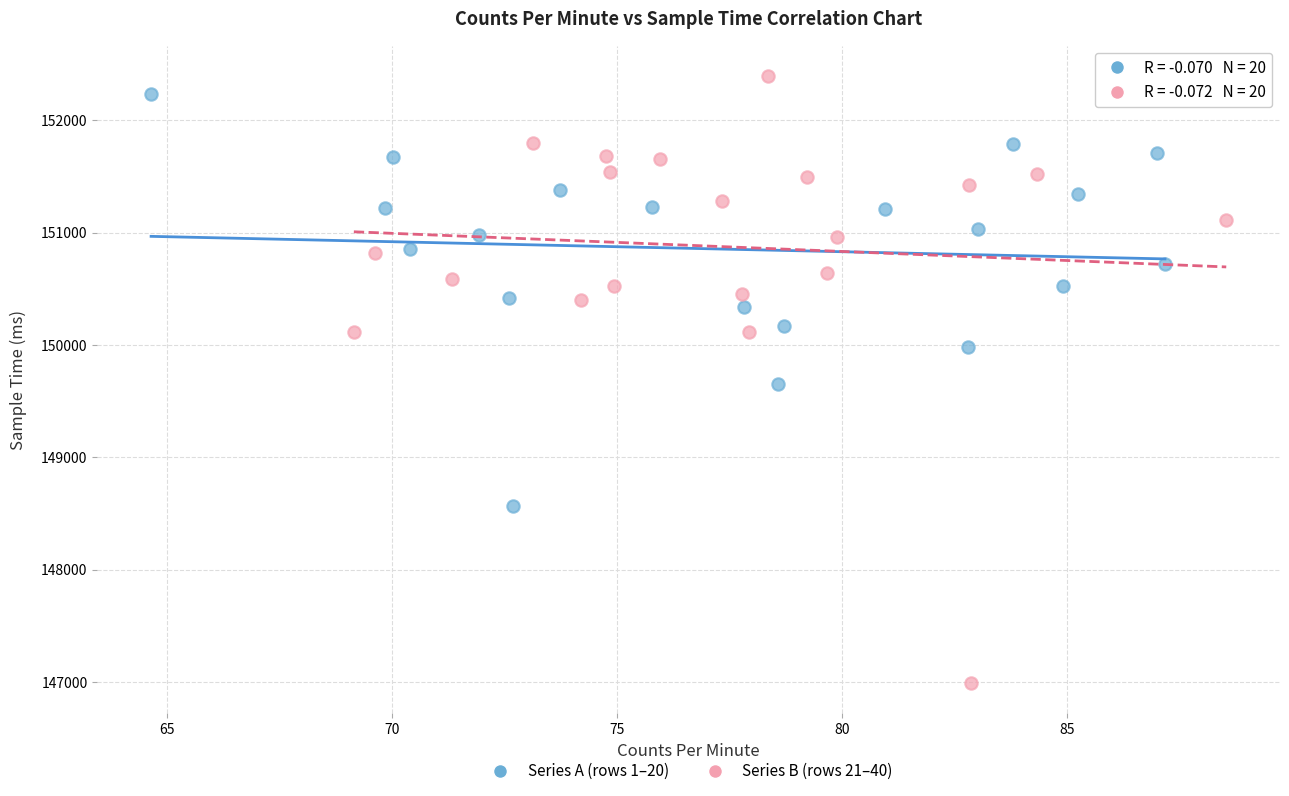

Which series has the widest spread of Y values?

Series B (rows 21–40)